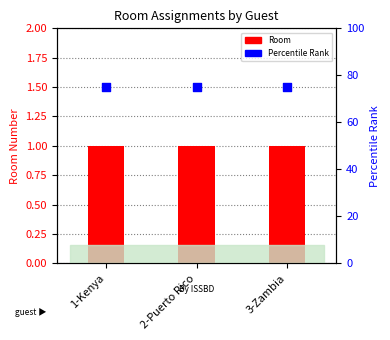

Which series has the largest Y range (max minus min)?

Room